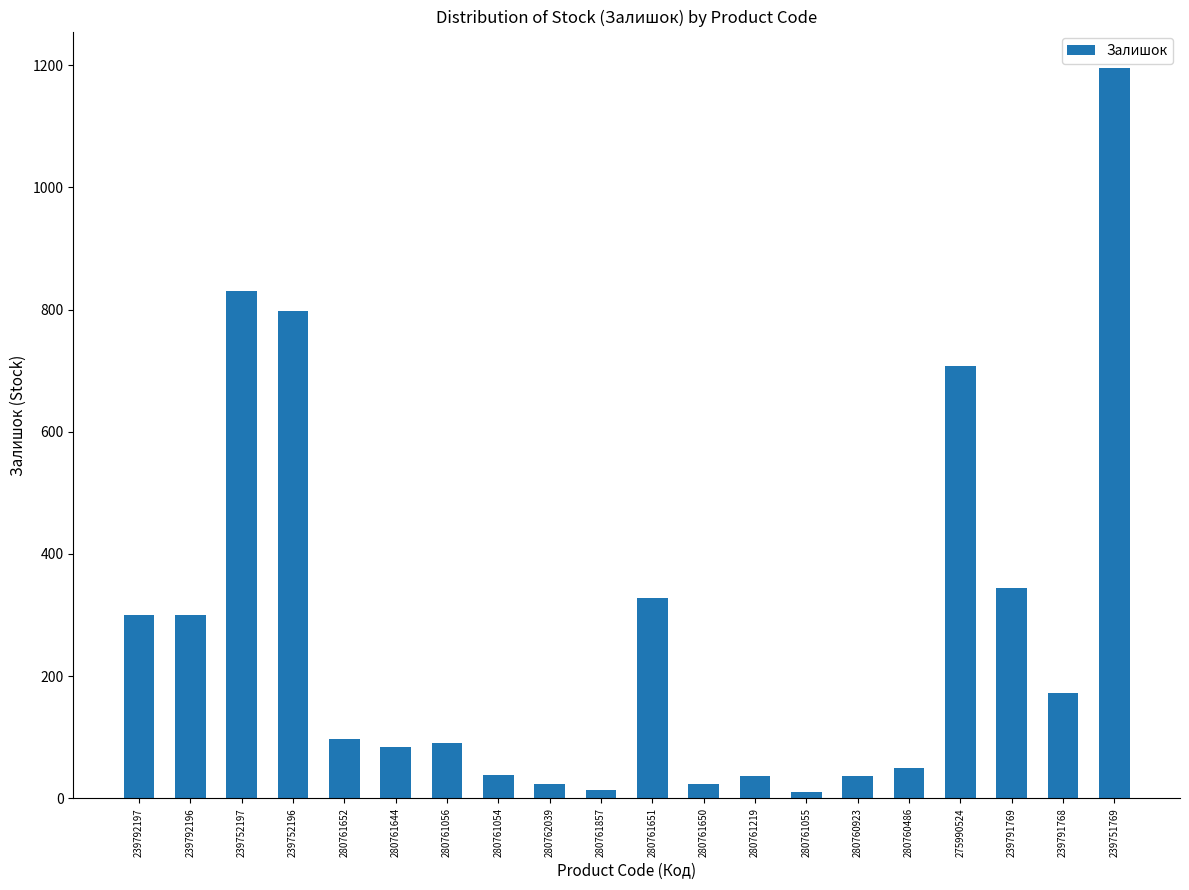

At which label is the value closest to 602?

275990524